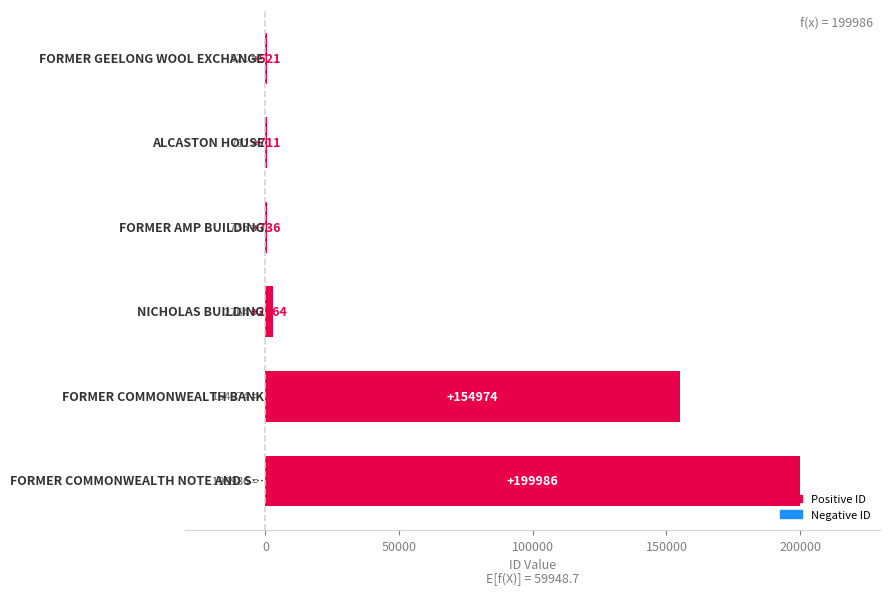

What is the sum of all values?

359692